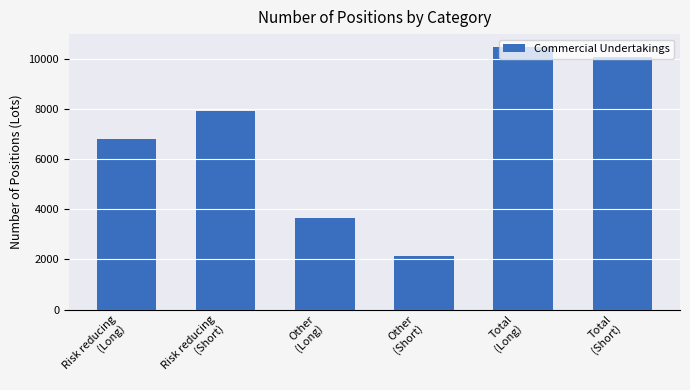

What is the average value?

6850.1